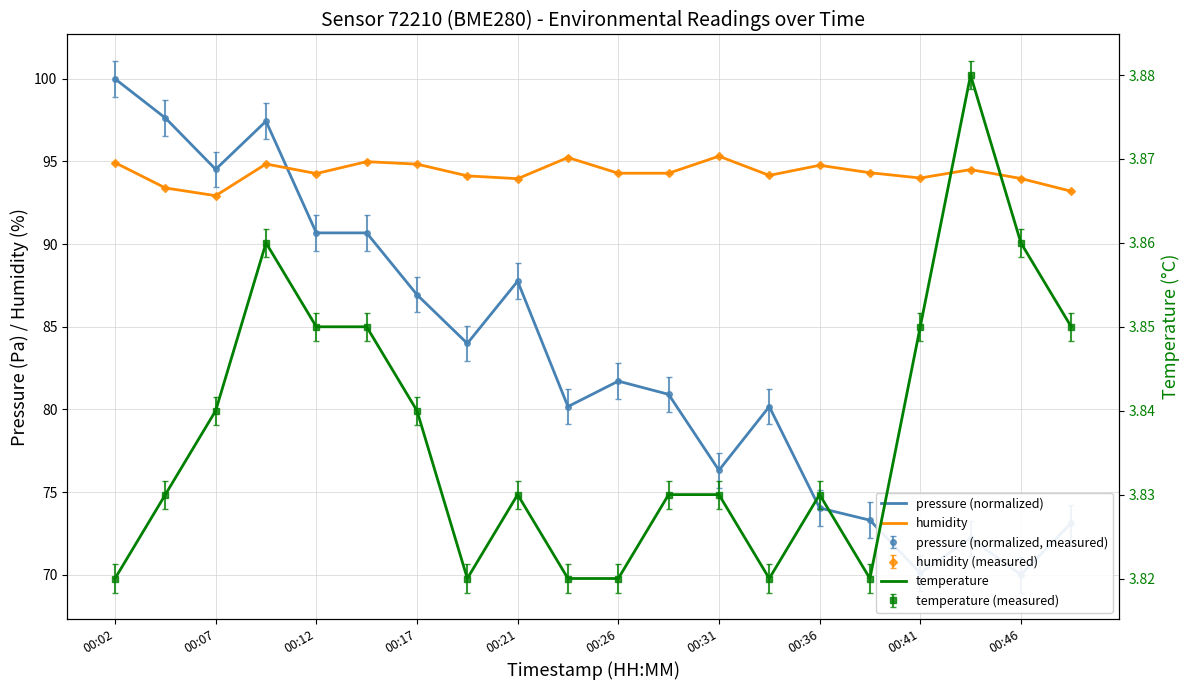

How many distinct data groups are displayed?

3